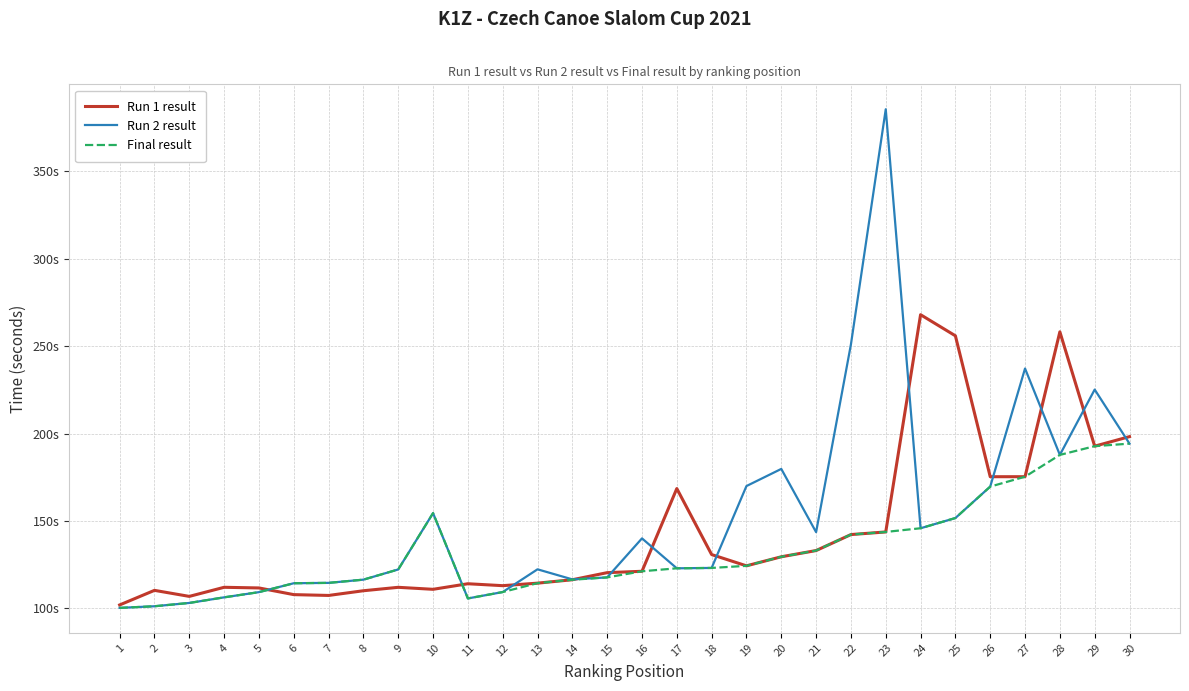

Rank the series at 25 from highest to lowest value.

Run 1 result, Run 2 result, Final result